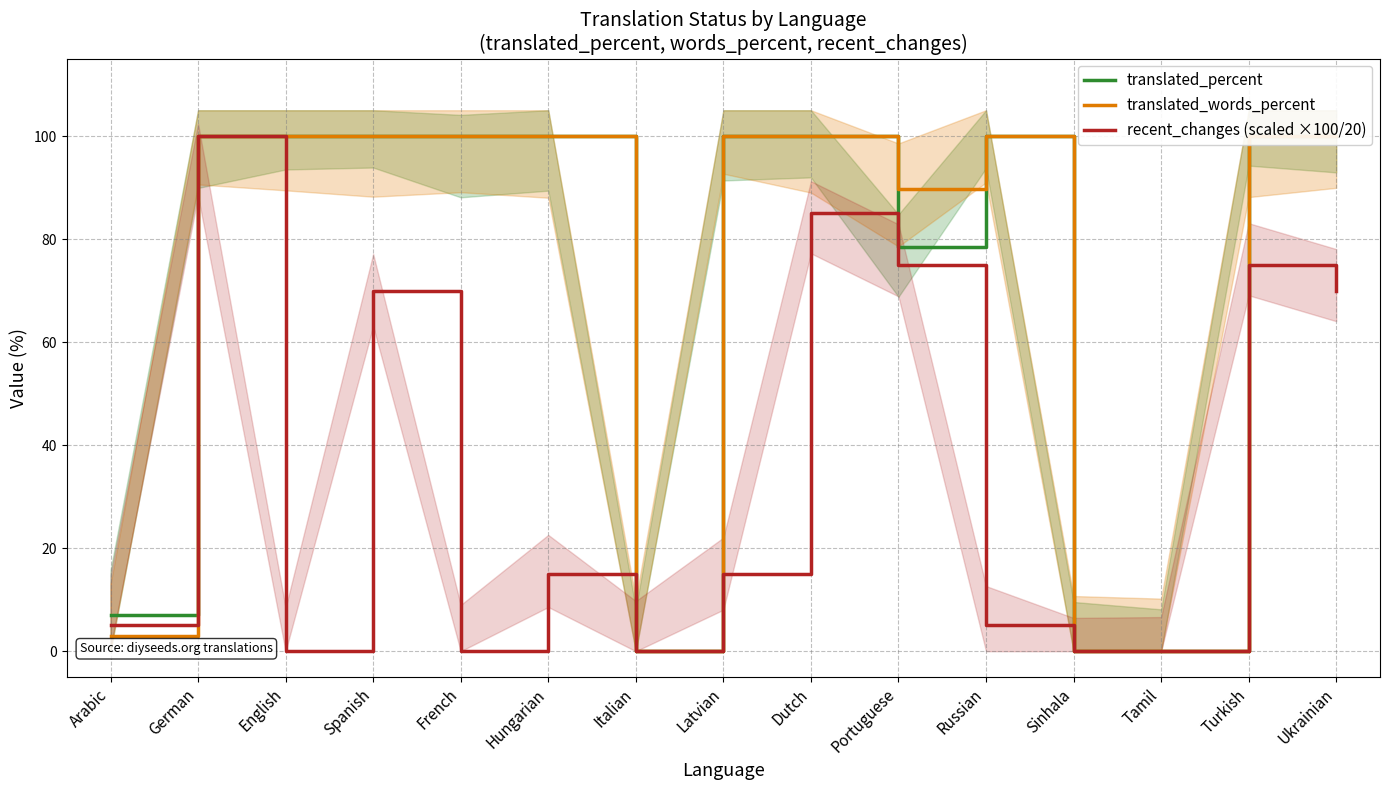

Which series has the largest range (max minus min)?

translated_percent